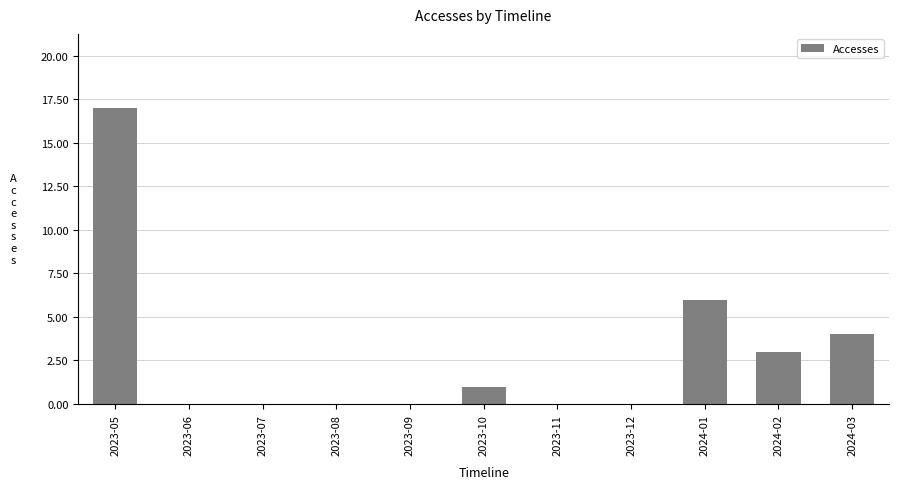

Which label corresponds to the largest value in the chart?

2023-05